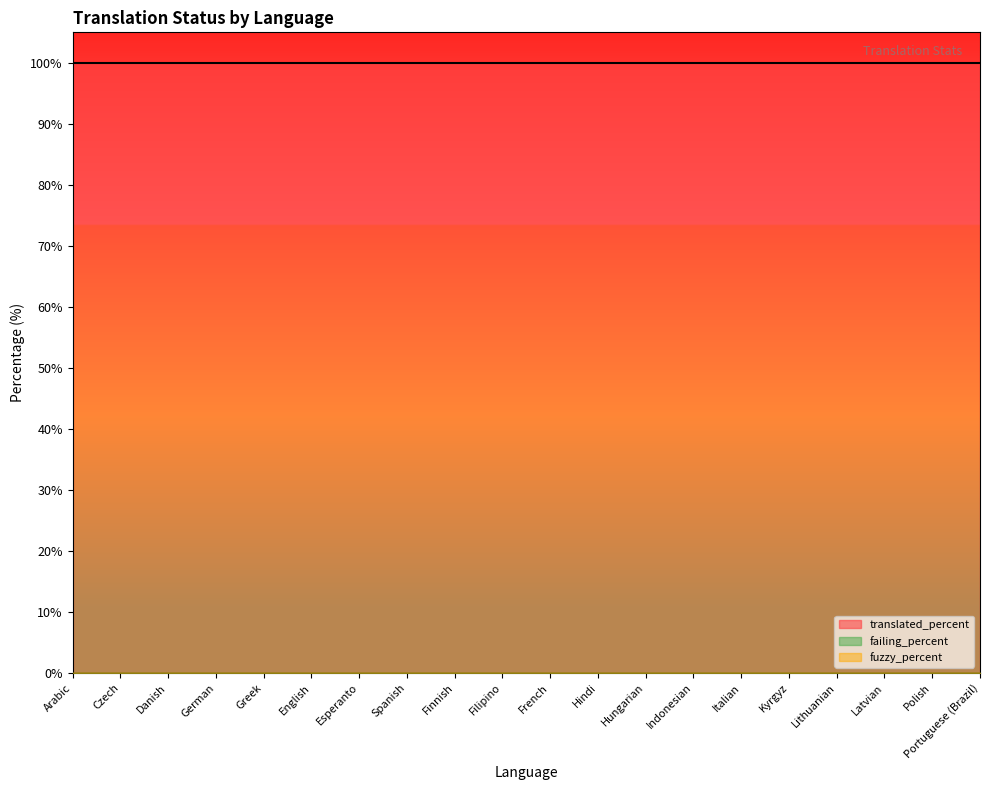

Which series has the largest range (max minus min)?

translated_percent